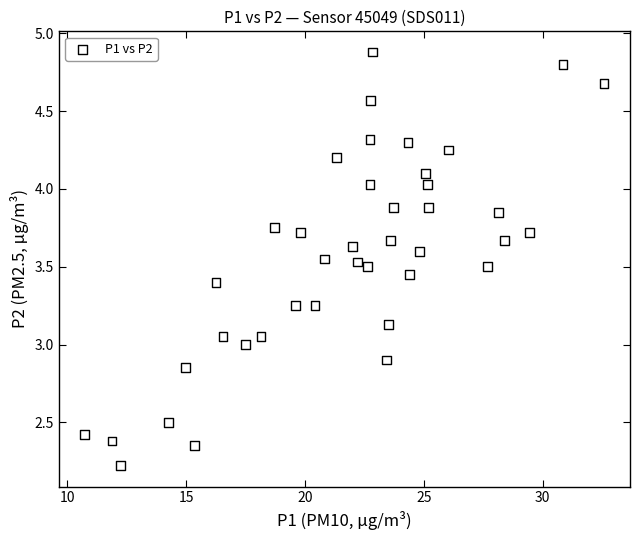

What is the range of X values (max minus min)?

21.8